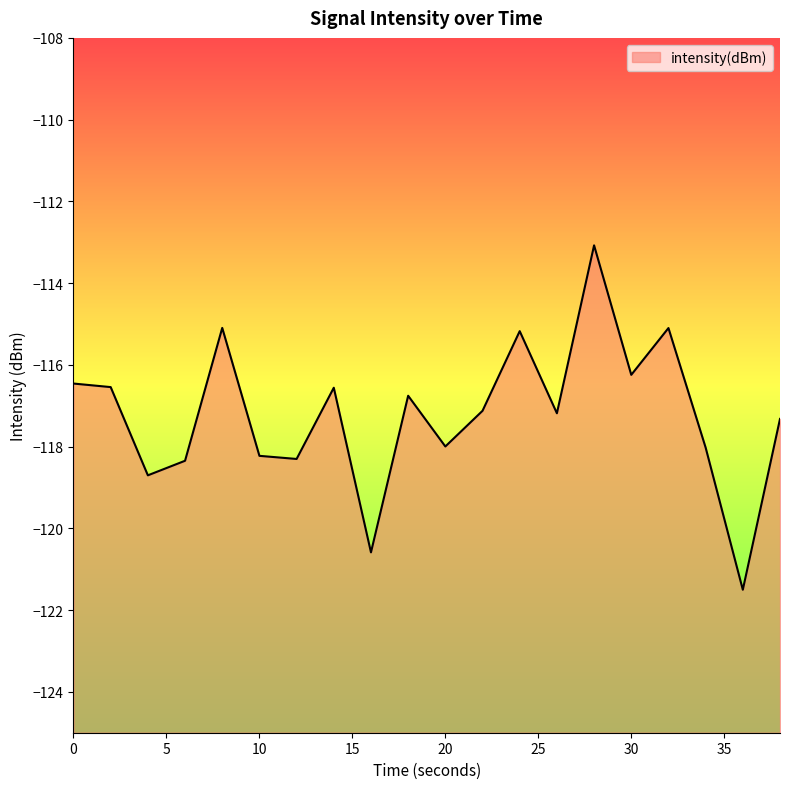

What is the sum of the values at 28 and 24?

-228.3